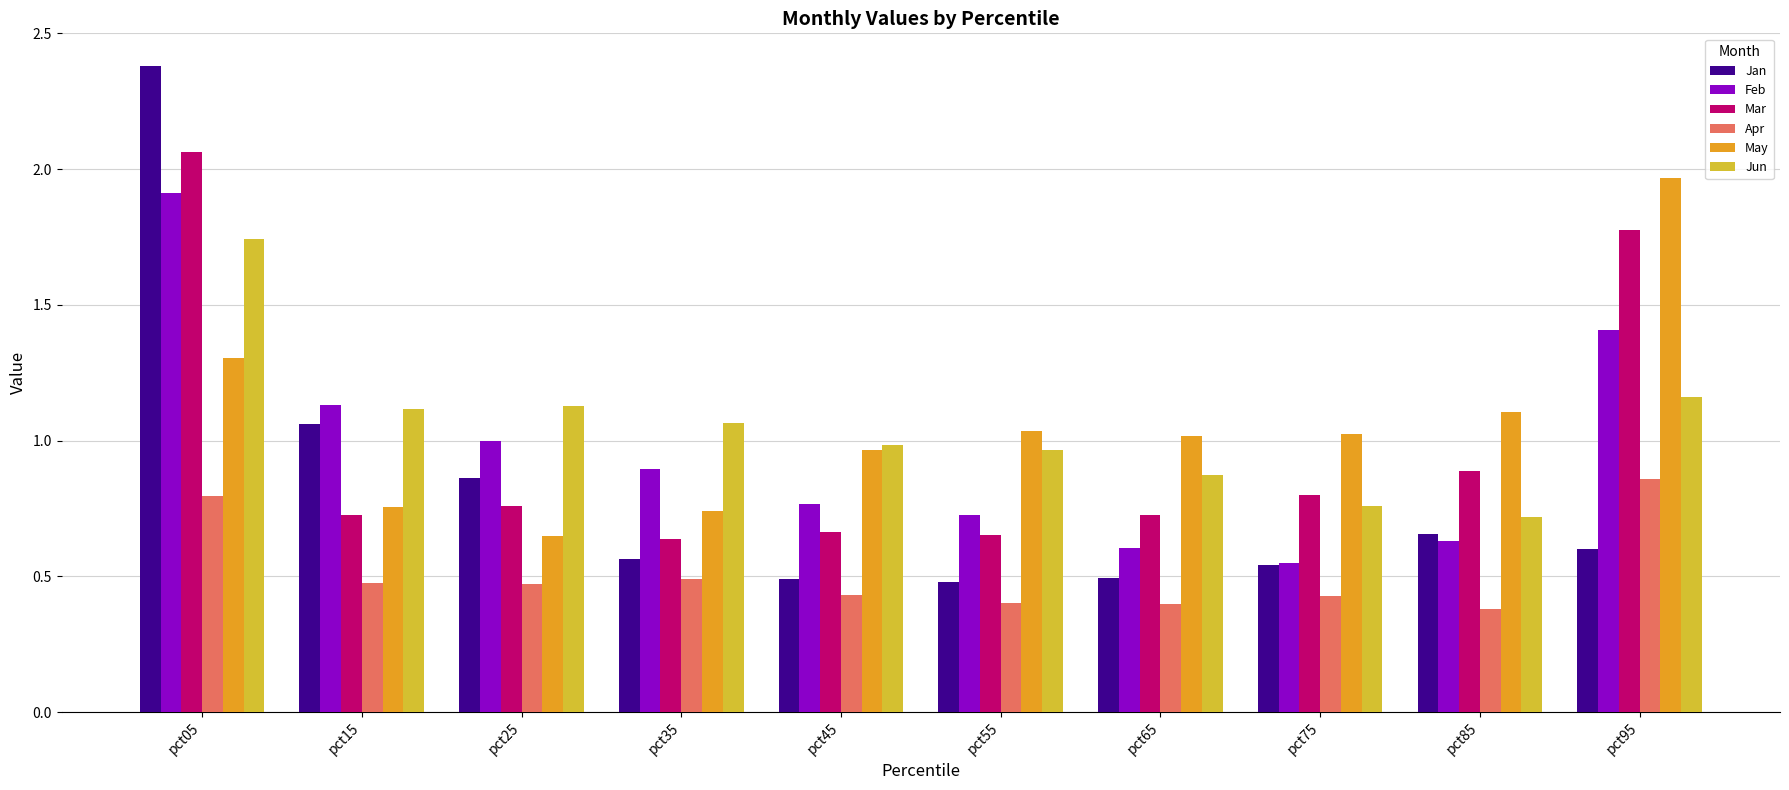

What is the greatest value displayed?

2.4